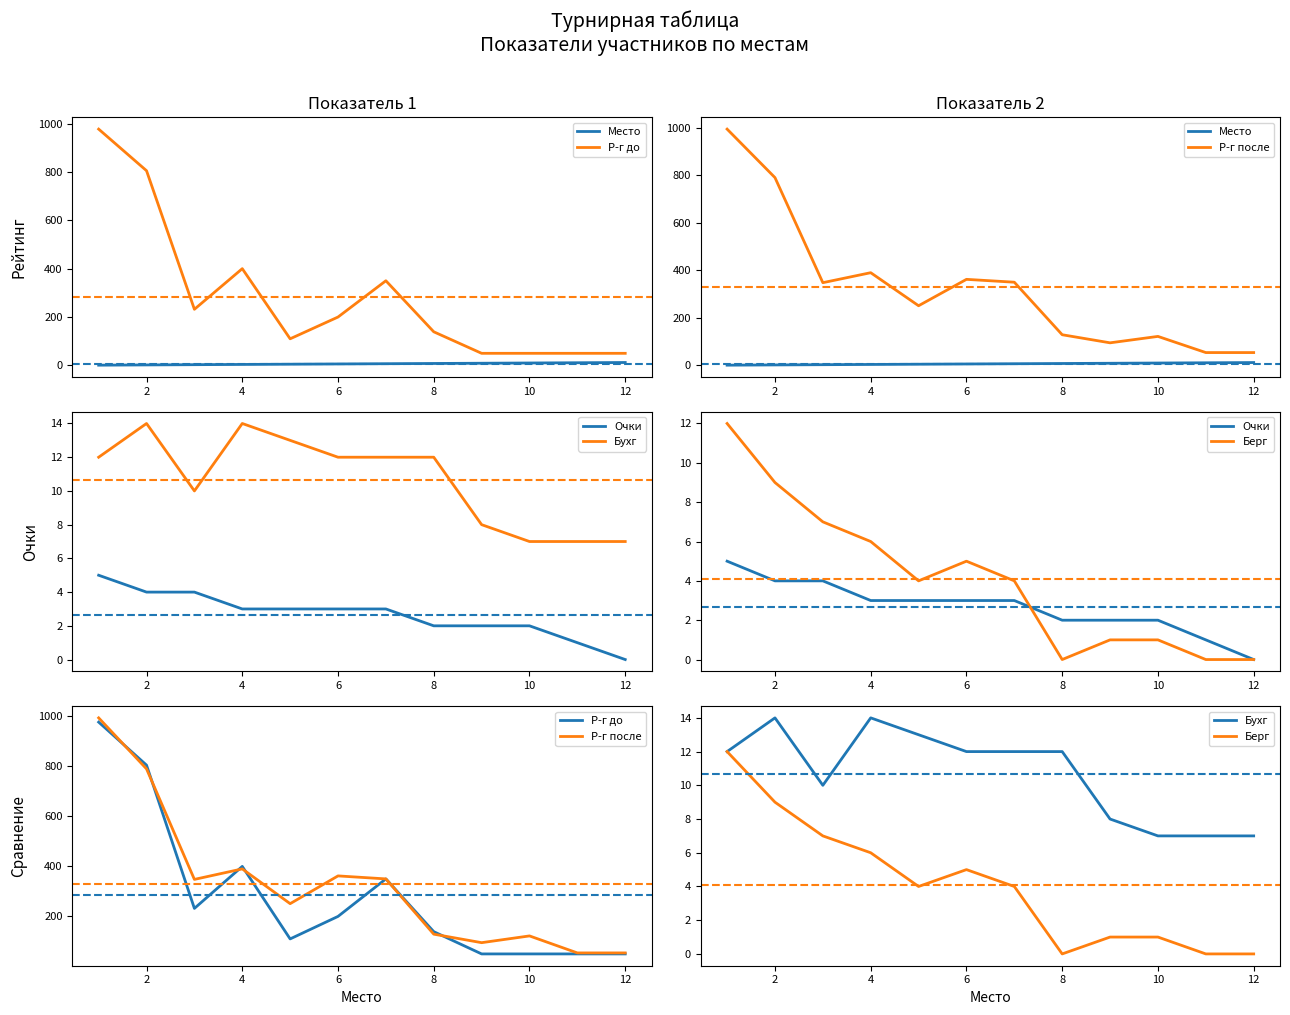

How many lines are shown in the chart?

6